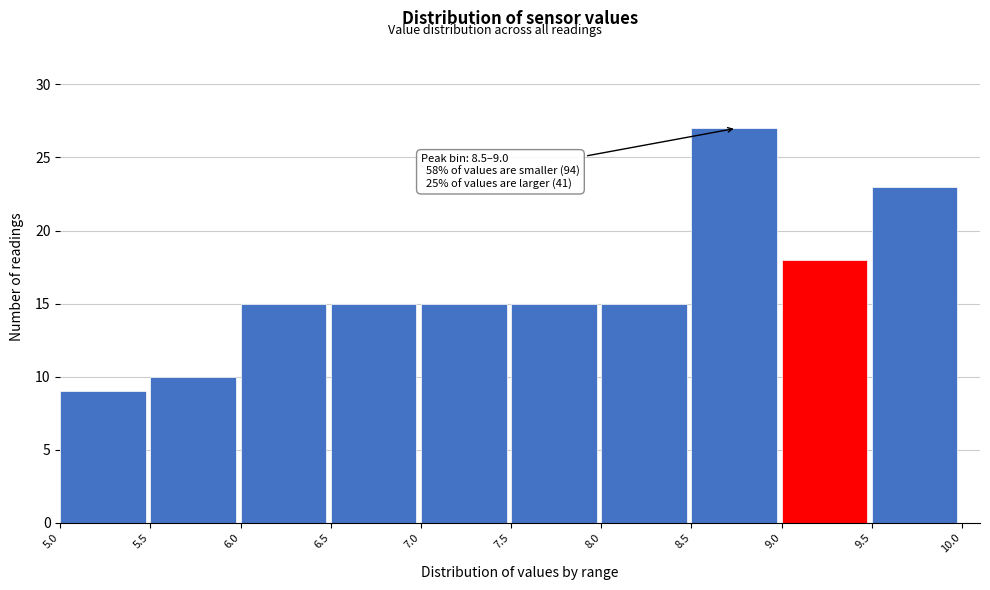

Which range on the x-axis has the tallest bar?

8.5 to 9.0